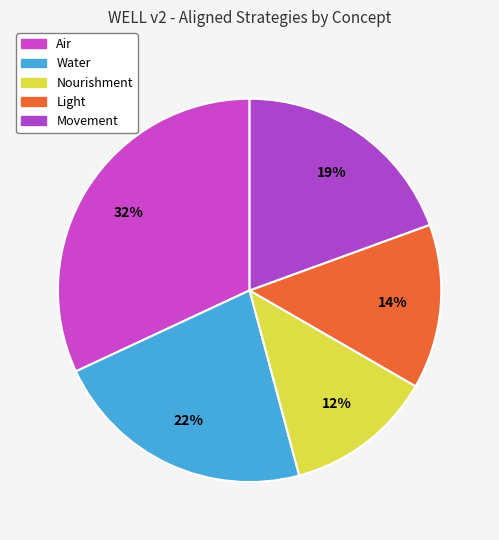

Do Air and Light together represent more than half of the pie?

No